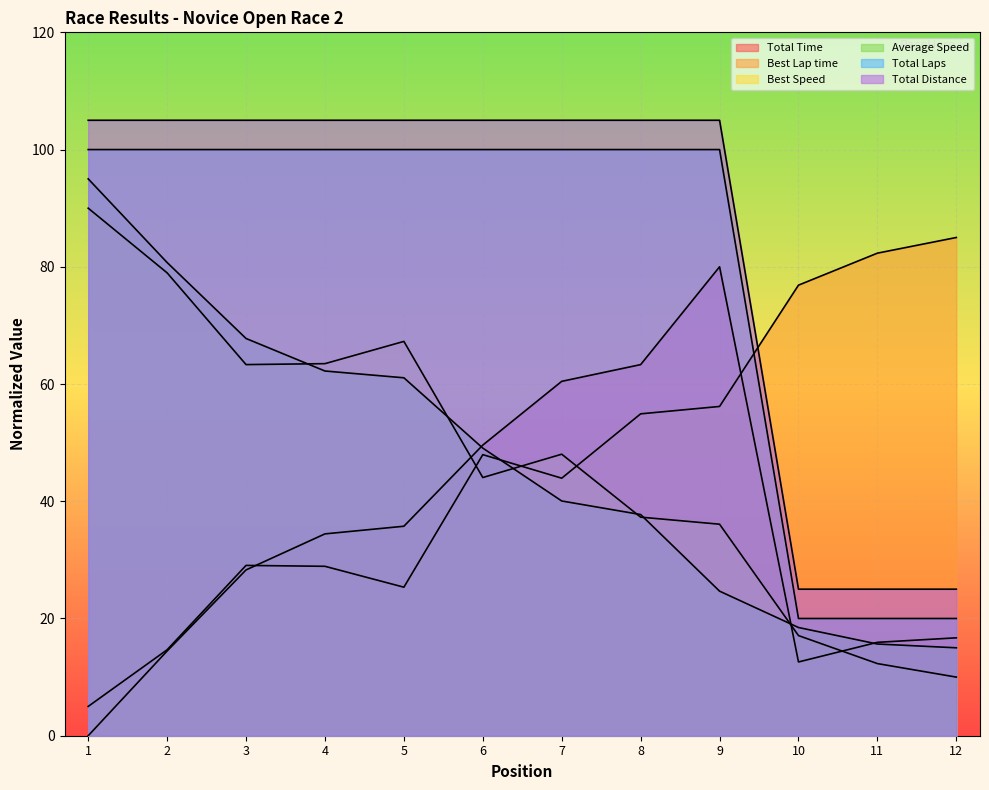

How many times do Best Lap time and Total Distance cross each other?

1